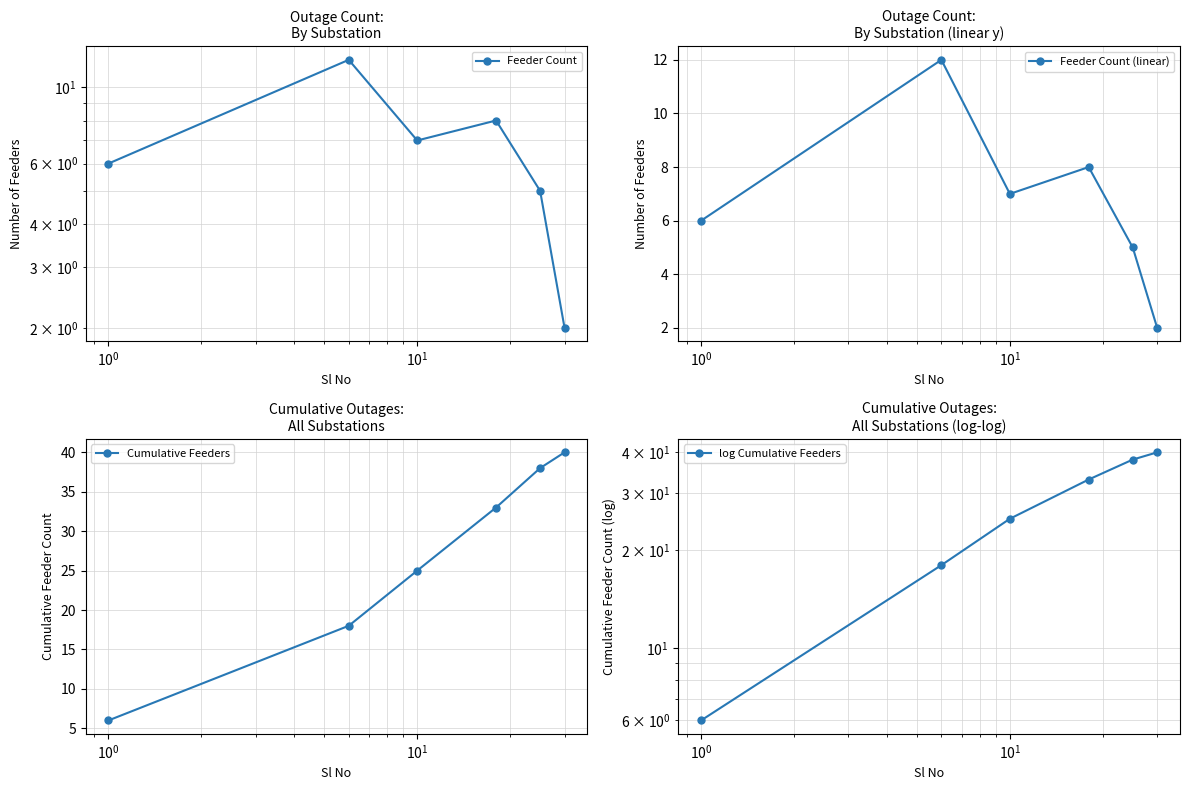

What are all the series names shown in the legend?

Feeder Count, Feeder Count (linear), Cumulative Feeders, log Cumulative Feeders